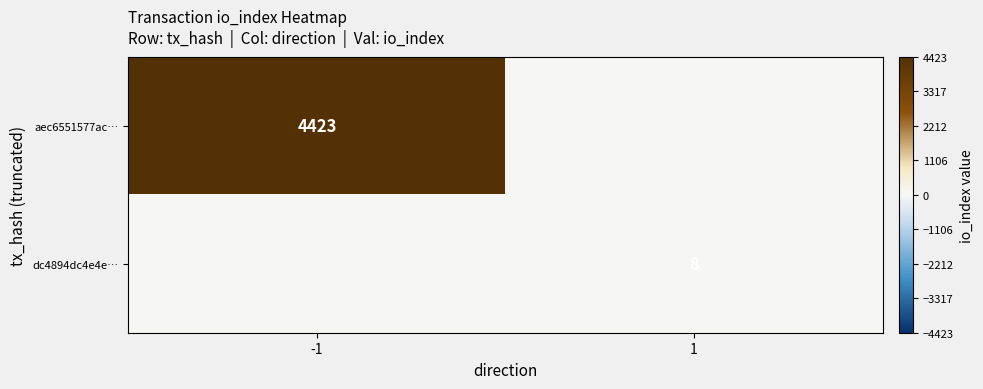

The aec6551577ac… series shows 6662 at -1. True or false?

False